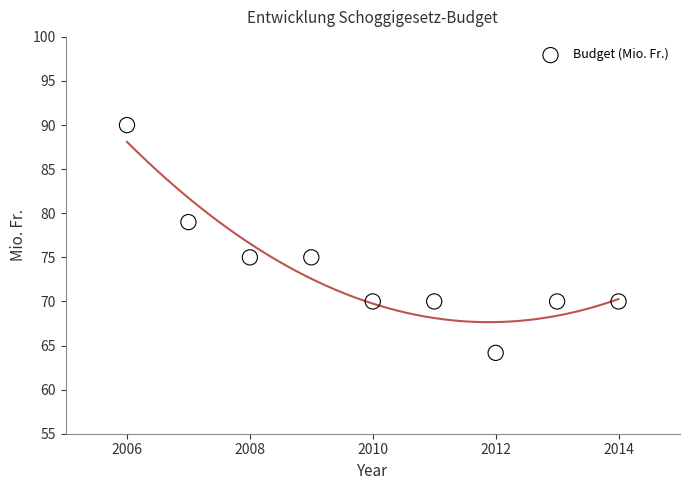

What is the range of X values (max minus min)?

8.0